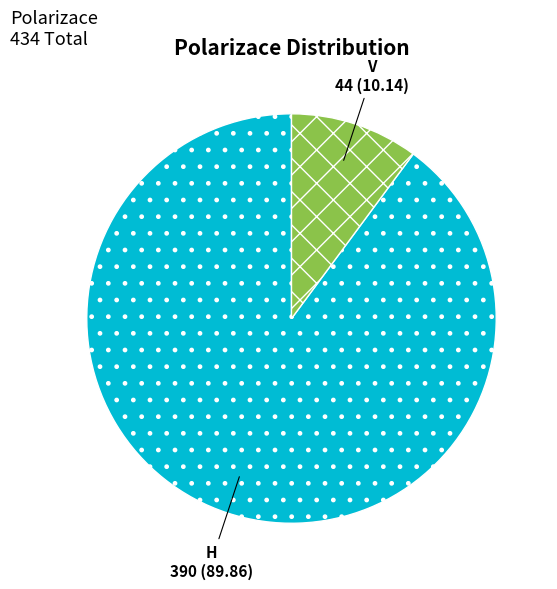

Which slice is the largest?

H